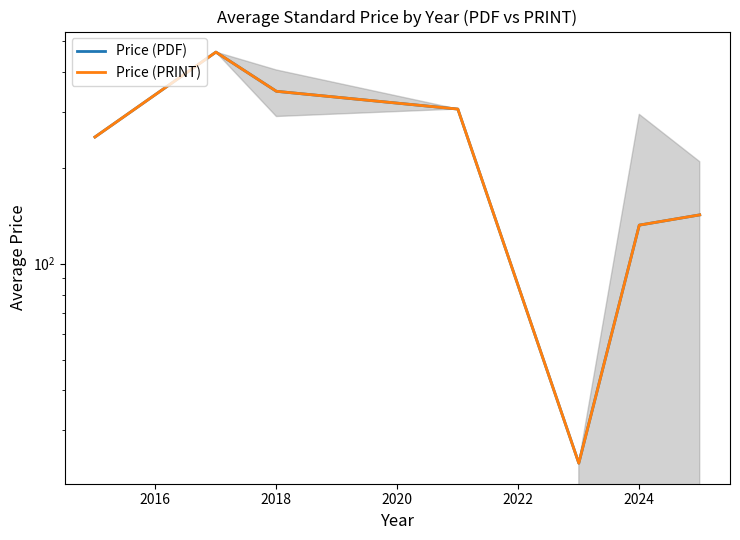

List the series in order of their peak value, highest first.

Price (PDF), Price (PRINT)